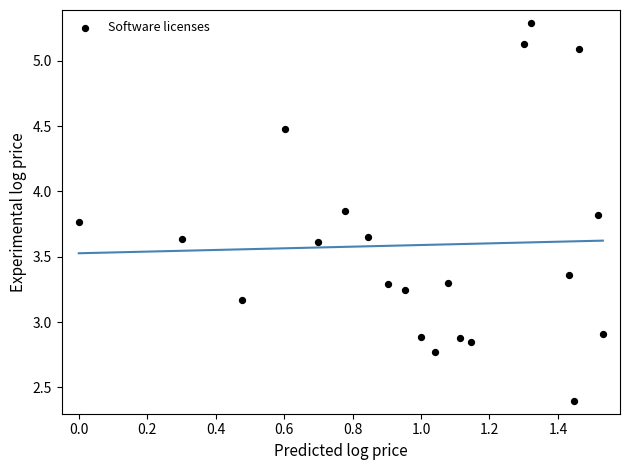

What is the range of X values (max minus min)?

1.5